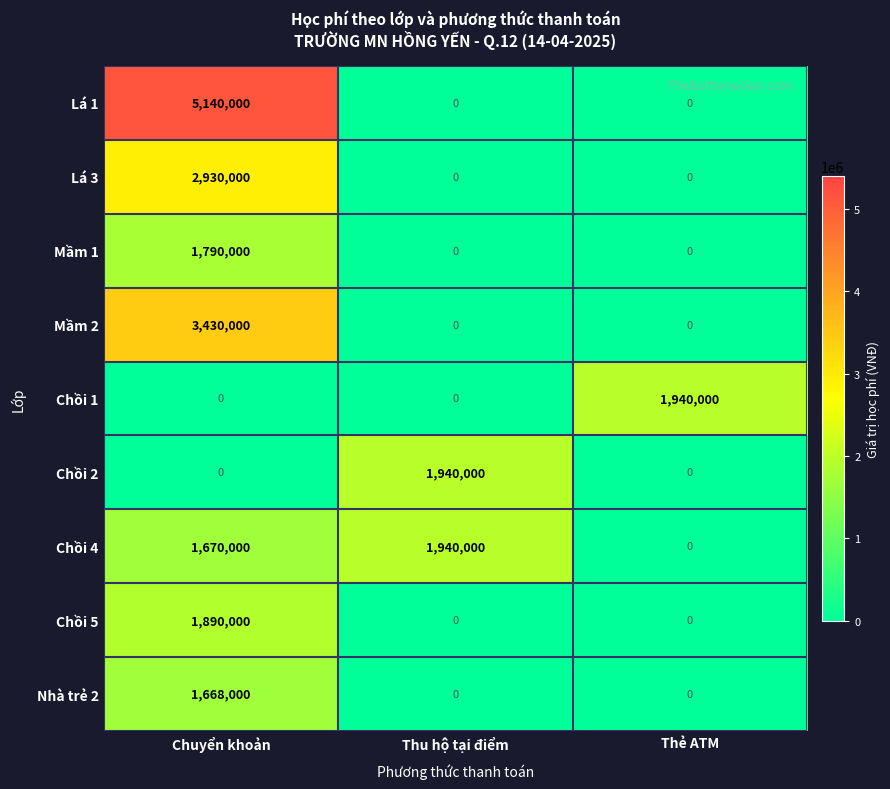

The Chồi 5 series shows 1890000 at Chuyển khoản. True or false?

True